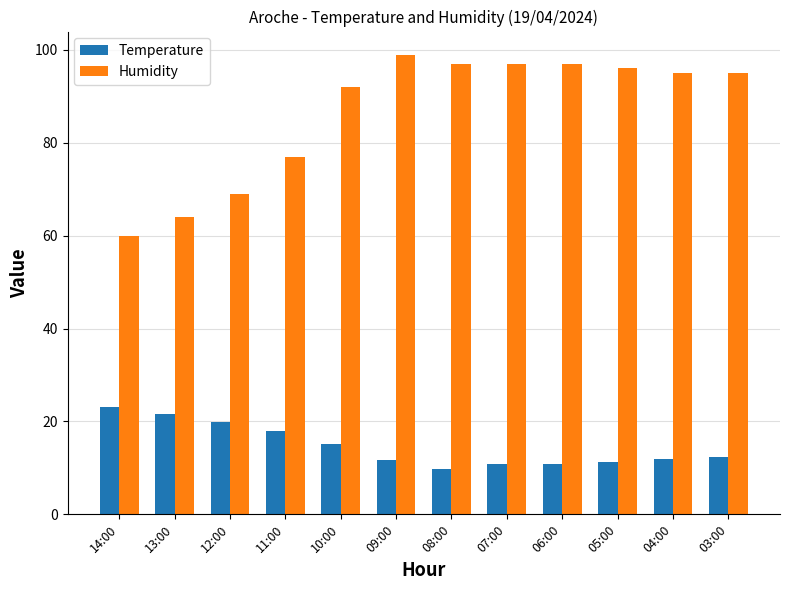

Which series has the largest total across all categories?

Humidity